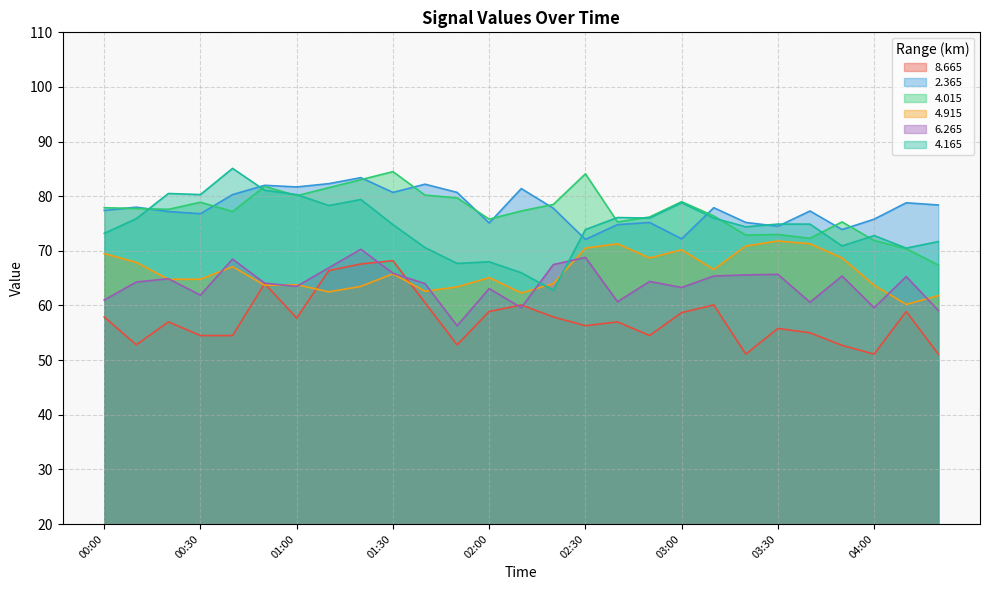

How many intersections are there between   6.265 and   4.915?

10